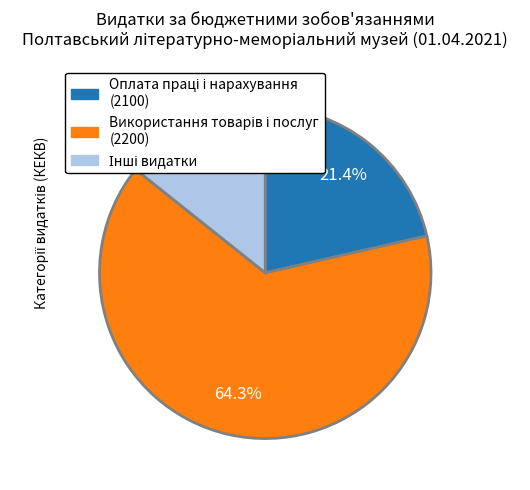

To the nearest percent, what is the difference between the largest and smallest slice percentages?

50%